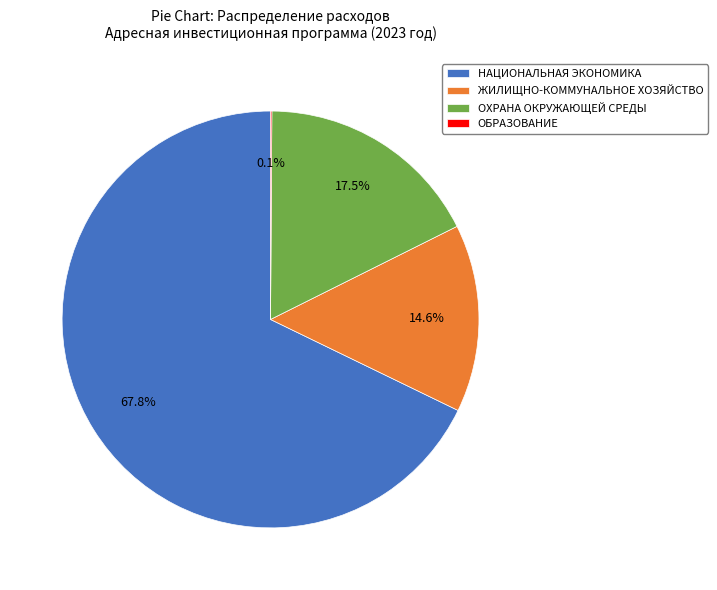

Combined, what portion of the pie is ОХРАНА ОКРУЖАЮЩЕЙ СРЕДЫ and НАЦИОНАЛЬНАЯ ЭКОНОМИКА?

85.3%